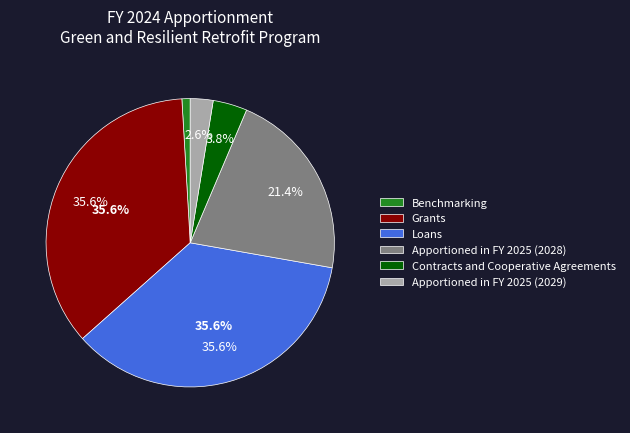

Which category has the smallest portion of the pie?

Benchmarking